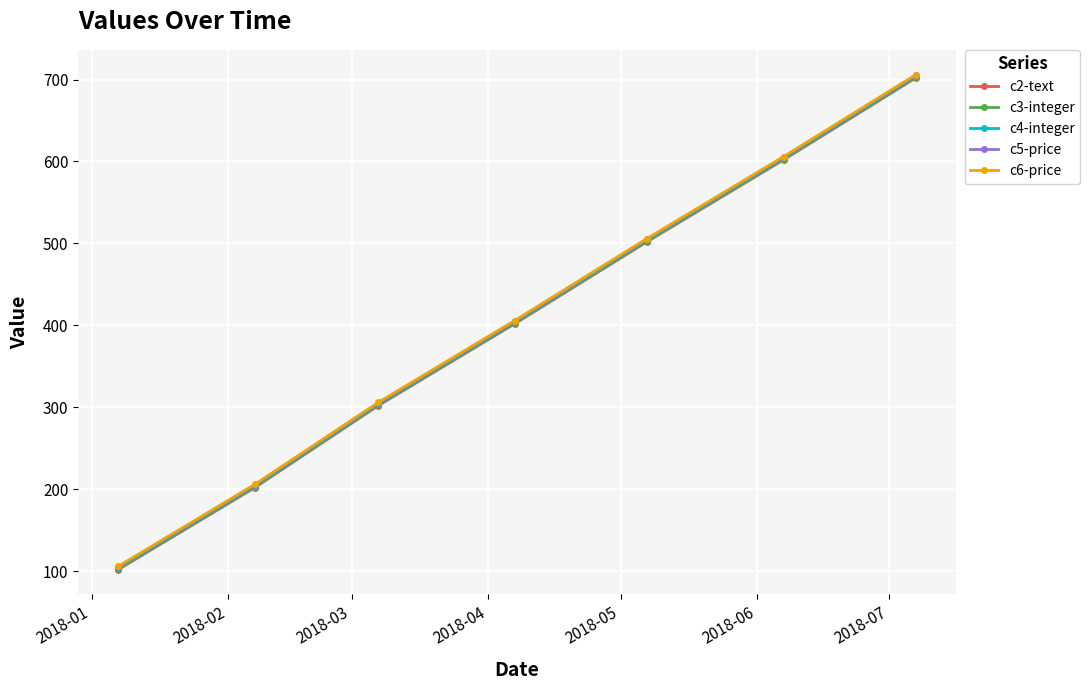

Does the chart display data point markers on the line(s)?

Yes